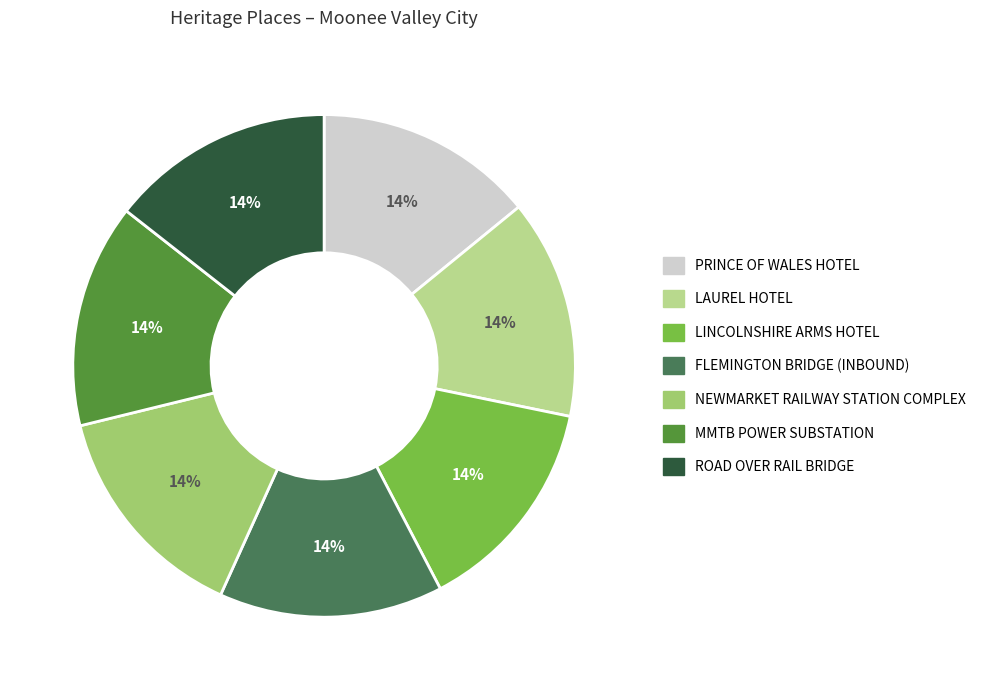

How many segments does this pie chart have?

7